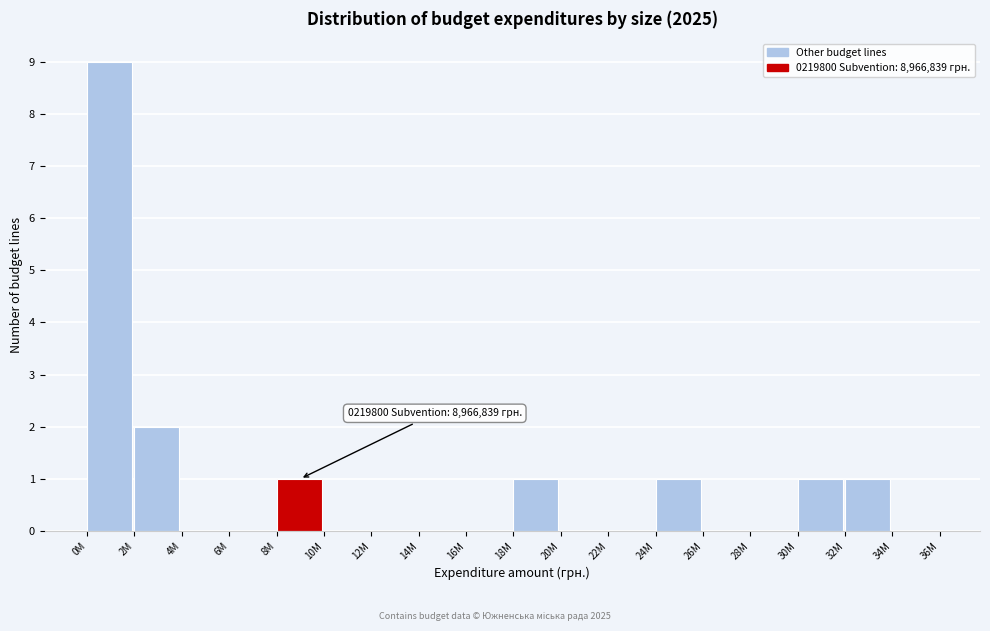

Reading right to left, list all the values displayed in this chart.

34M=0	32M=1	30M=1	28M=0	26M=0	24M=1	22M=0	20M=0	18M=1	16M=0	14M=0	12M=0	10M=0	8M=1	6M=0	4M=0	2M=2	0M=9